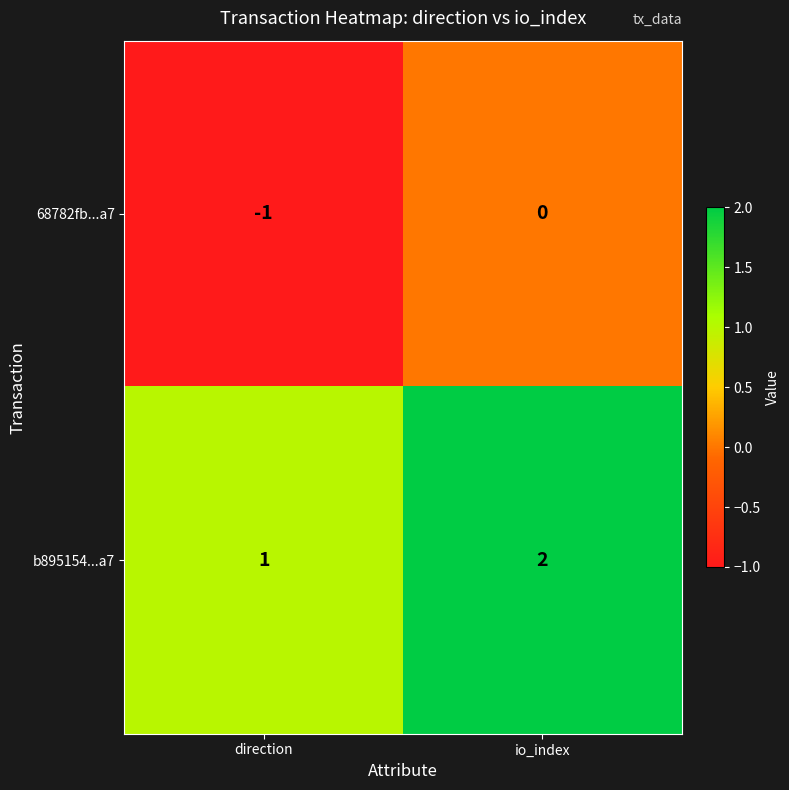

What is the sum of all b895154...a7 values?

3